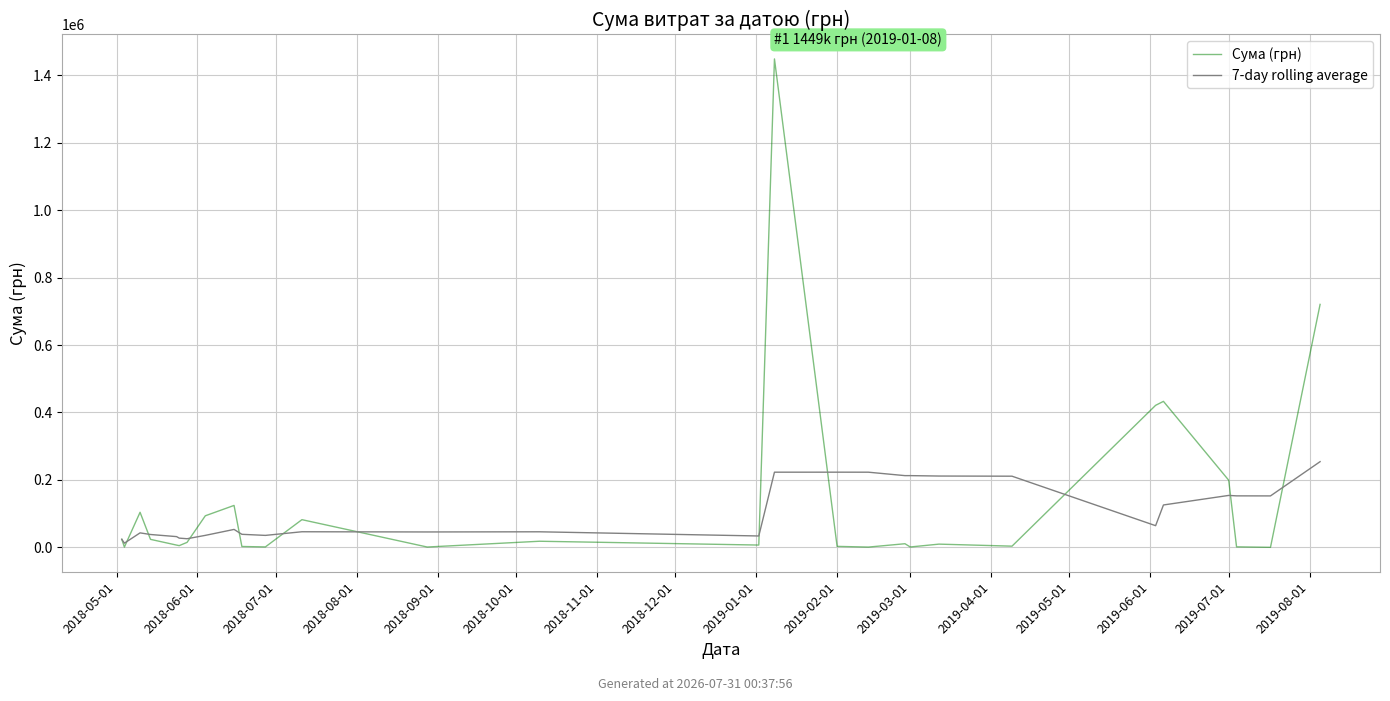

How many values in the Сума (грн) series are below 10809?

14